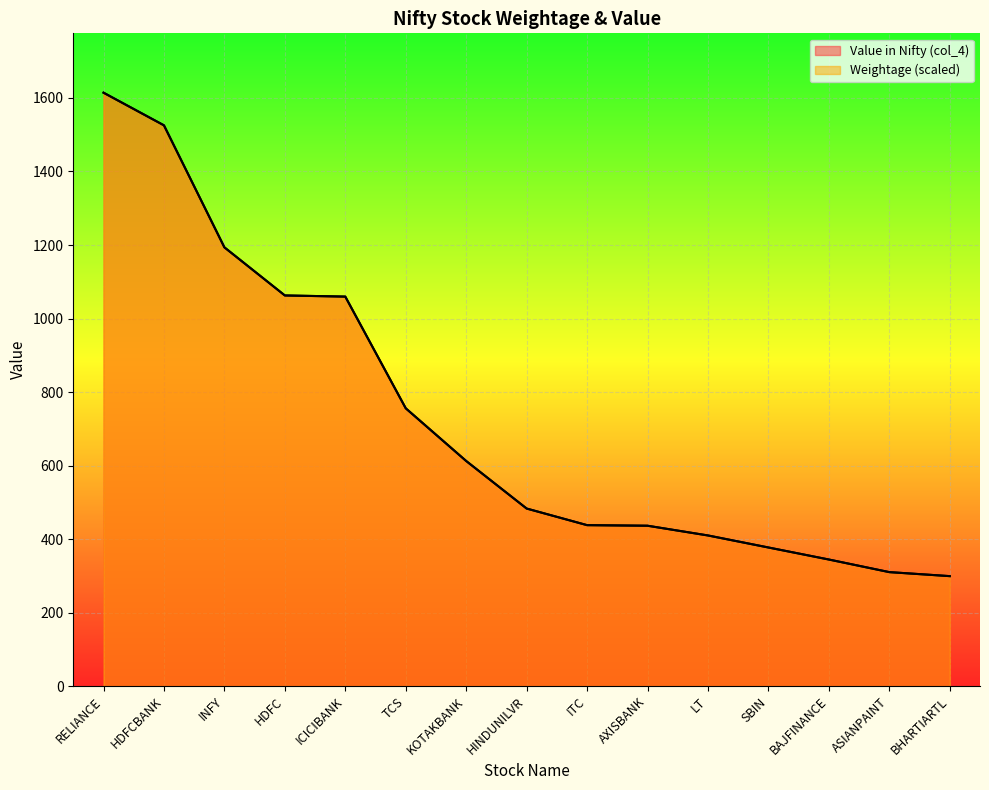

True or false: Value in Nifty (col_4) and Weightage cross at least once.

False